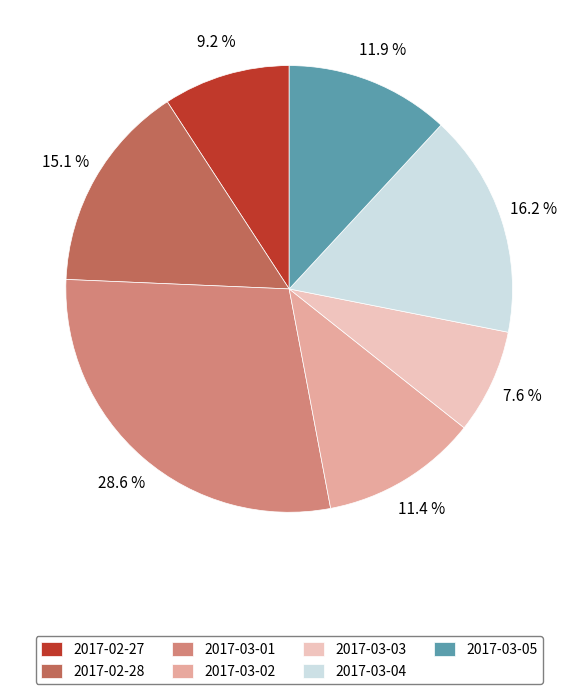

What percentage is the 2017-02-27 slice, to the nearest percent?

9%